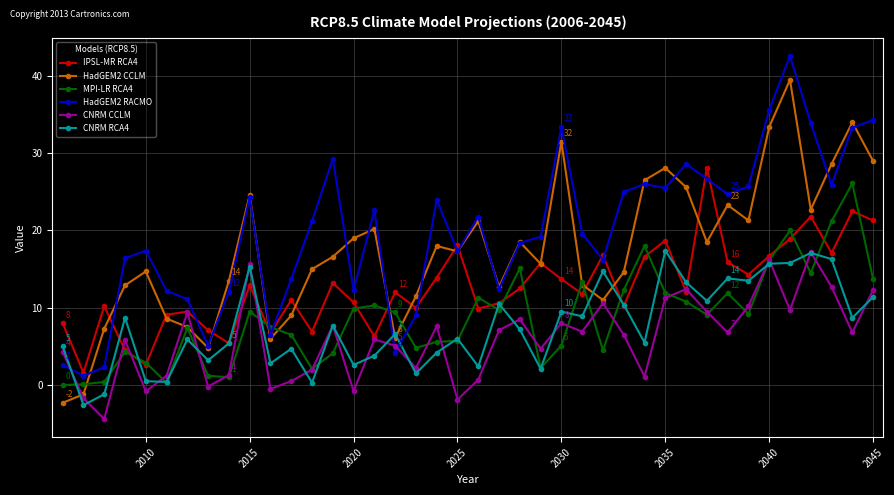

What is the maximum value shown in the chart?

42.6